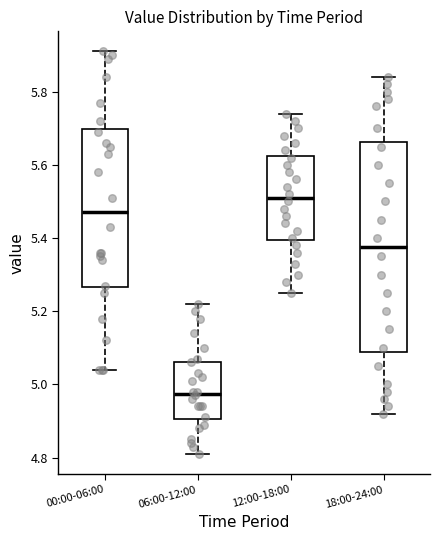

Reading left to right, read every box against the y-axis: the position of its median line, the range the box covers, and the ends of its whiskers. The values are not printed on the chart, so give them approximately, as read against the axis.

00:00-06:00: median 5.48, box 5.26 to 5.70, whiskers 5.04 to 5.92
06:00-12:00: median 4.98, box 4.90 to 5.06, whiskers 4.82 to 5.22
12:00-18:00: median 5.52, box 5.40 to 5.62, whiskers 5.26 to 5.74
18:00-24:00: median 5.38, box 5.08 to 5.66, whiskers 4.92 to 5.84